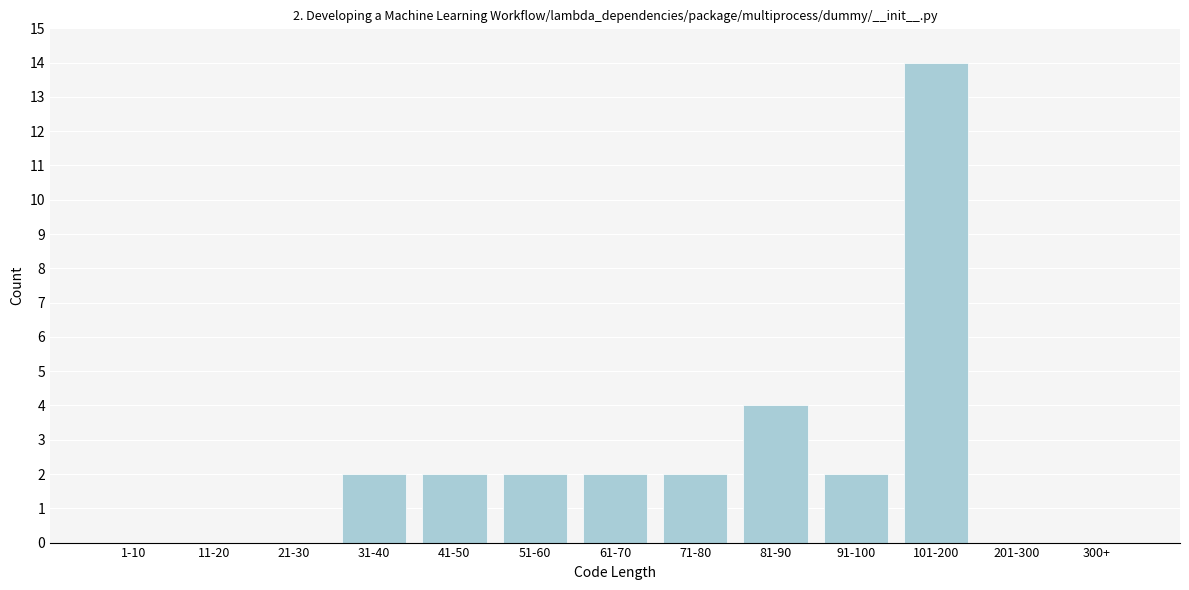

Reading left to right, extract all data points from this chart.

1-10=0	11-20=0	21-30=0	31-40=2	41-50=2	51-60=2	61-70=2	71-80=2	81-90=4	91-100=2	101-200=14	201-300=0	300+=0